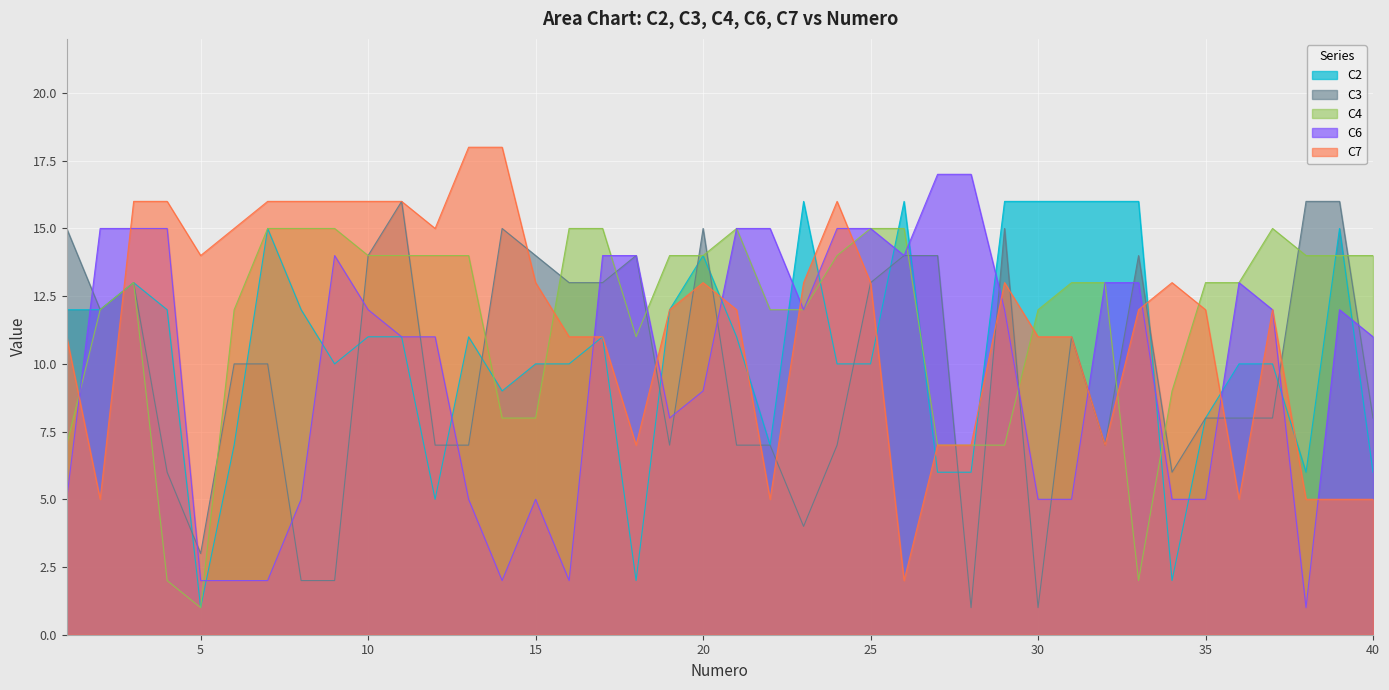

Which has a higher value, 40 or 1?

1